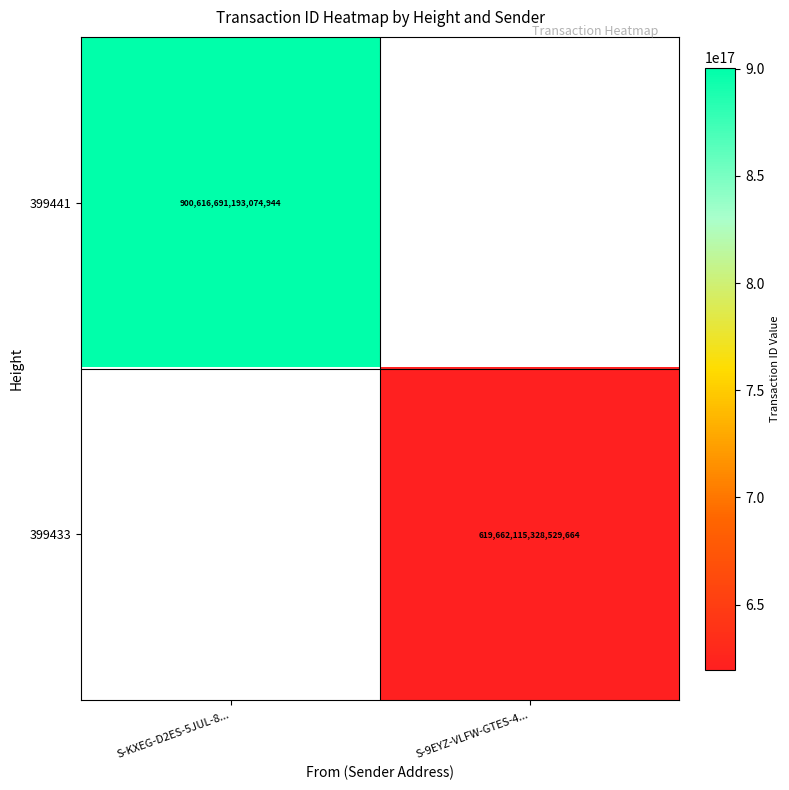

Is it true that 399441 equals 271679209166724736 at S-KXEG-D2ES-5JUL-8...?

False